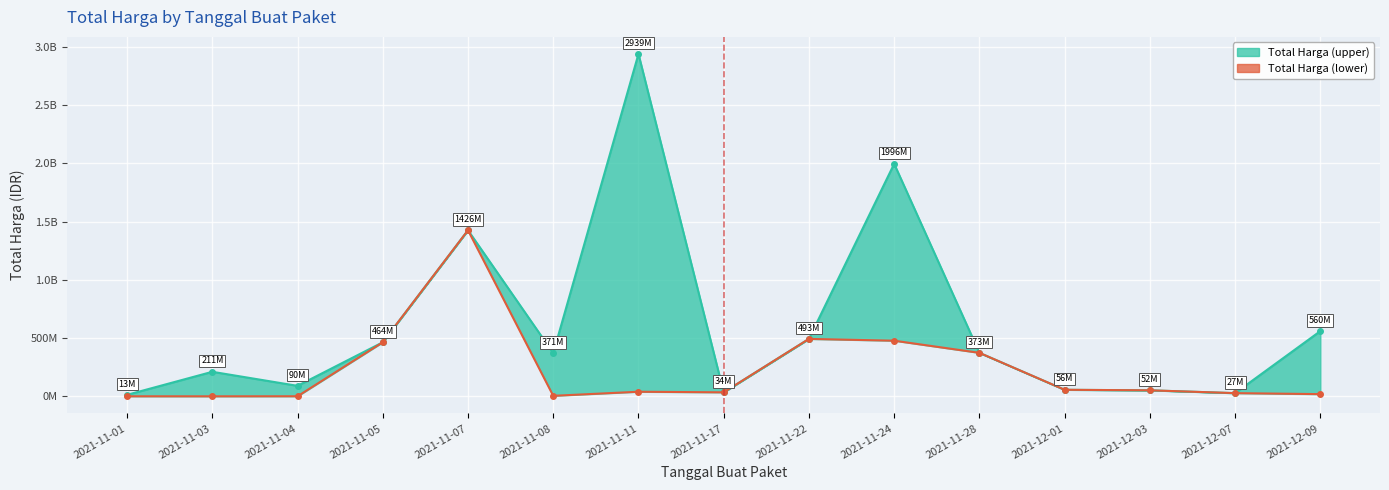

What is the label of the 10th point from the right?

2021-11-08